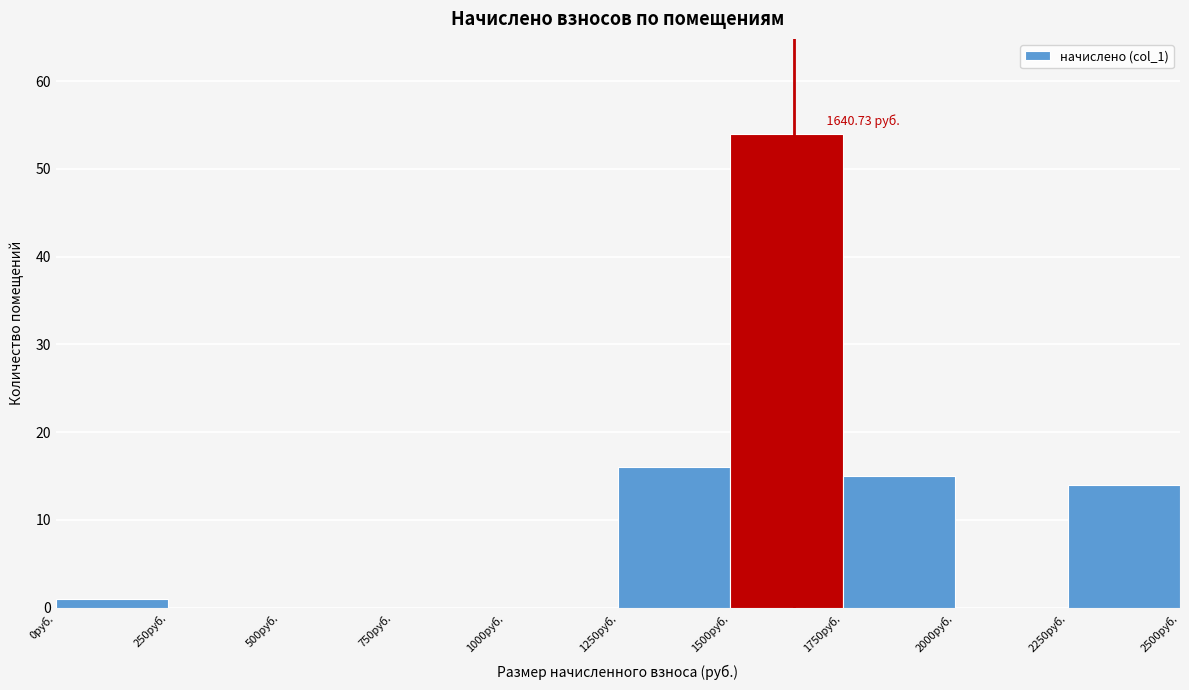

Over which range of the x-axis is the bar tallest?

1500 to 1750